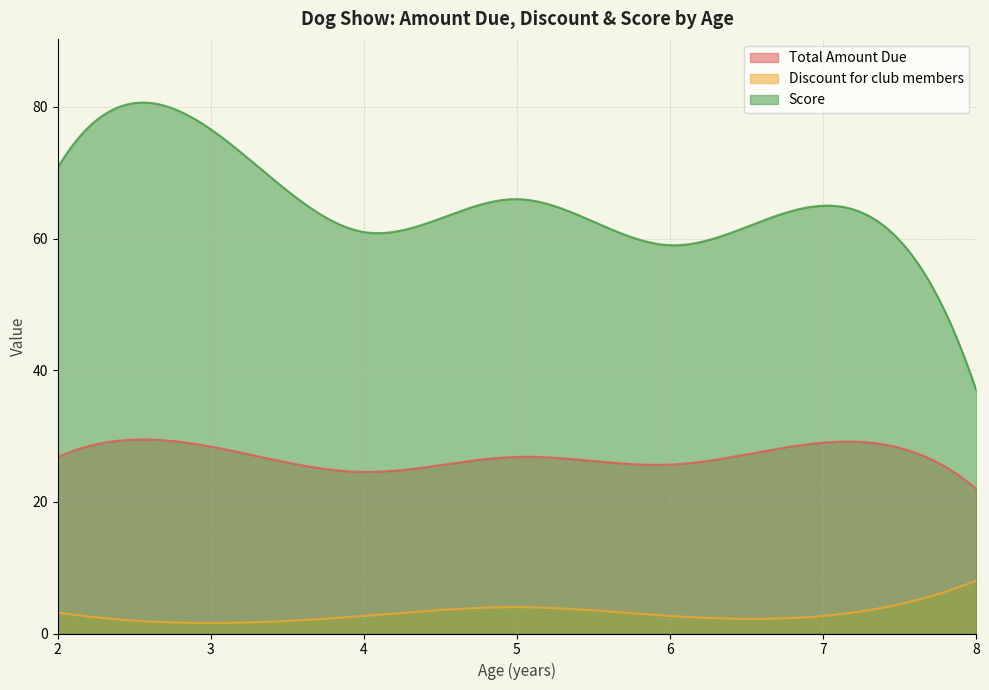

Rank the series by their maximum value, from highest to lowest.

Score, Total Amount Due, Discount for club members